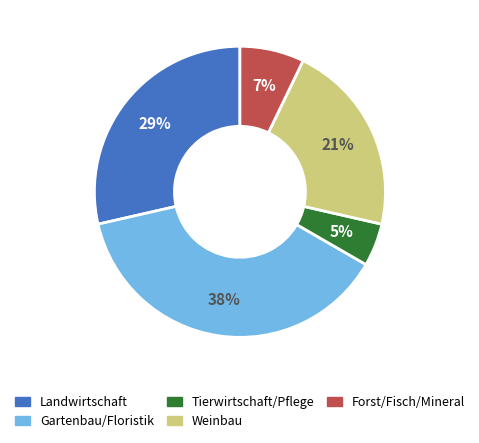

Rank the categories by value from highest to lowest.

Gartenbau/Floristik, Landwirtschaft, Weinbau, Forst/Fisch/Mineral, Tierwirtschaft/Pflege